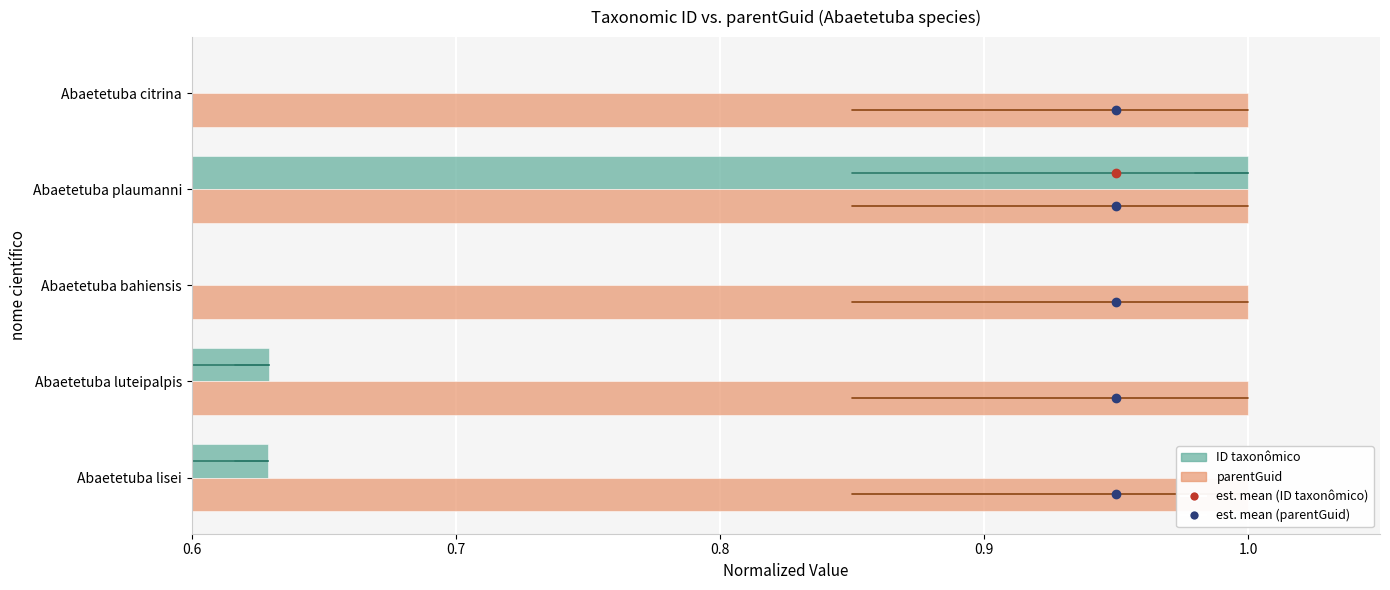

Which series has the widest spread of values?

ID taxonômico